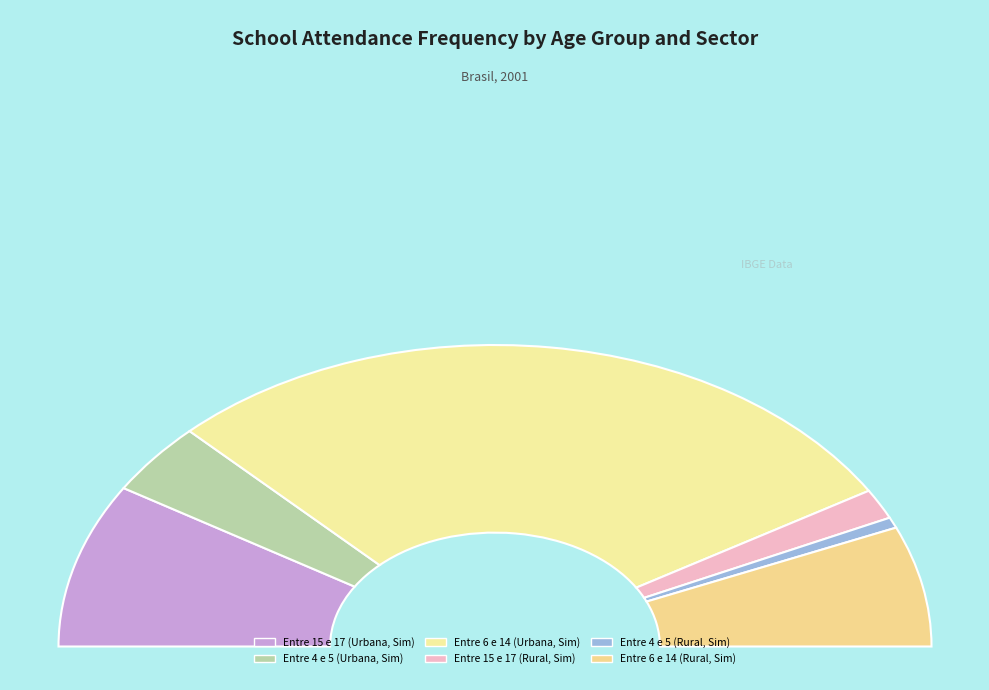

Which slice is the smallest?

Entre 4 e 5 (Rural, Sim)